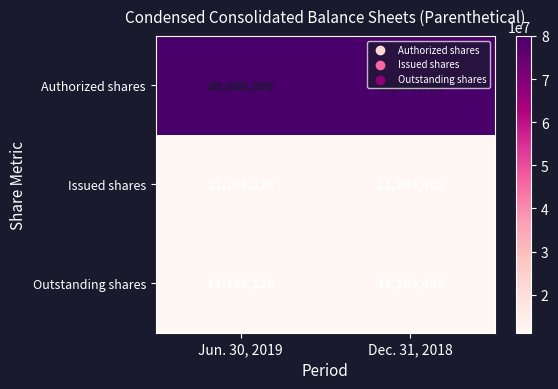

What is the difference between the highest and lowest values at Dec. 31, 2018?

68815518